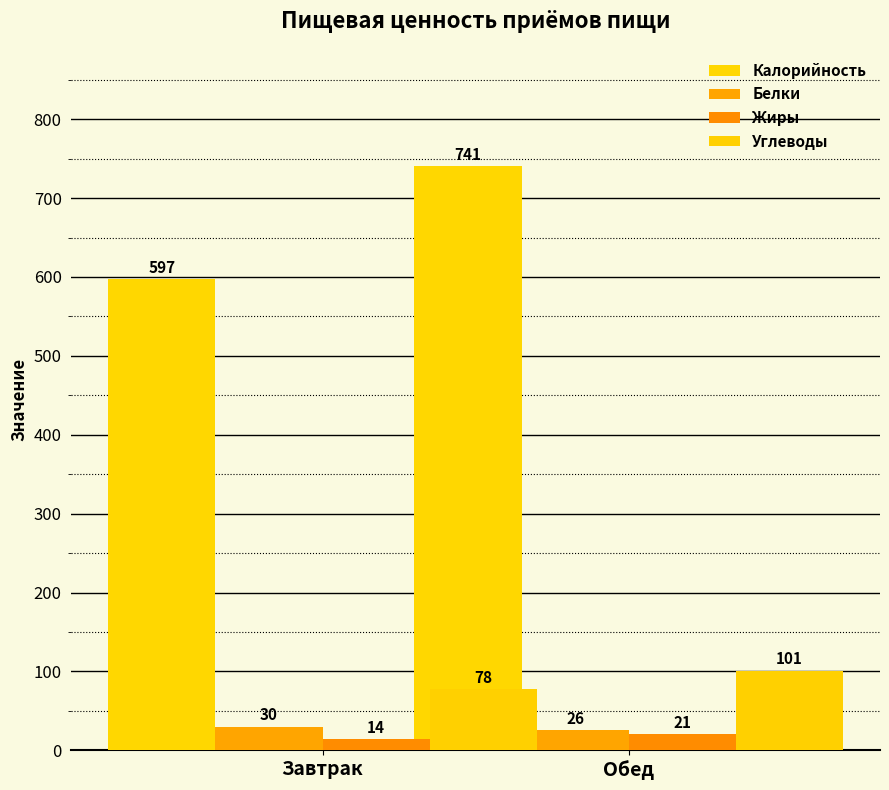

What is the sum of all Белки values?

56